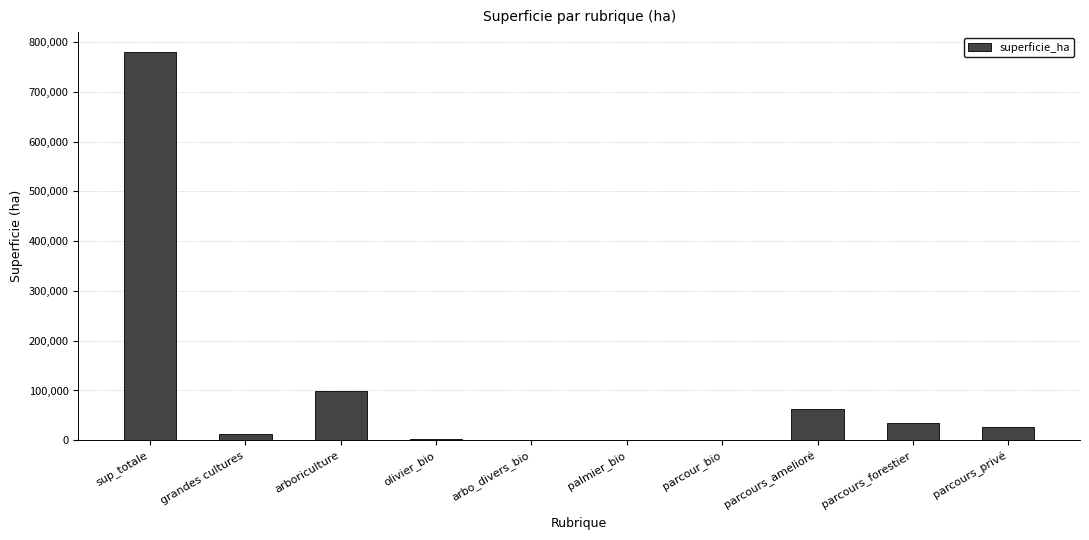

The value at parcours_amelioré is 62378. True or false?

True